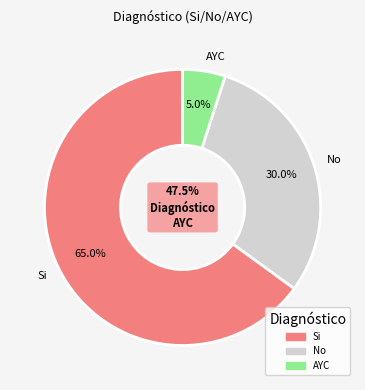

True or false: García accounts for 15% of the total.

False